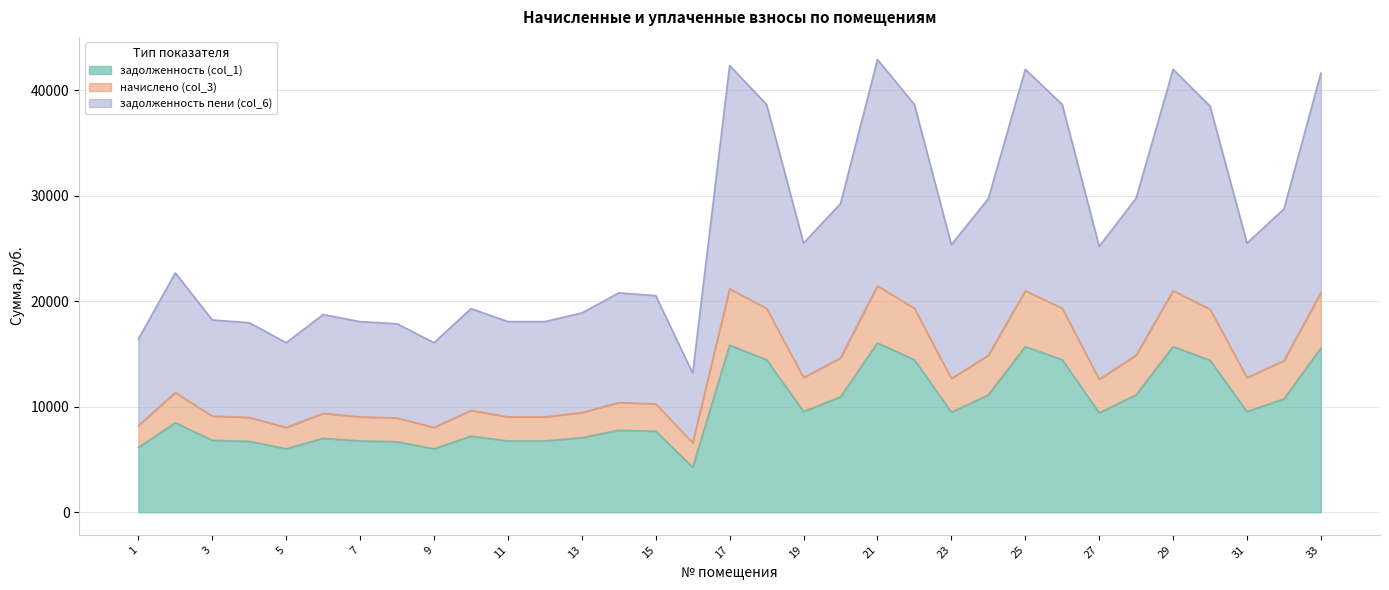

True or false: задолженность пени (col_6) and задолженность (col_1) cross at least once.

False